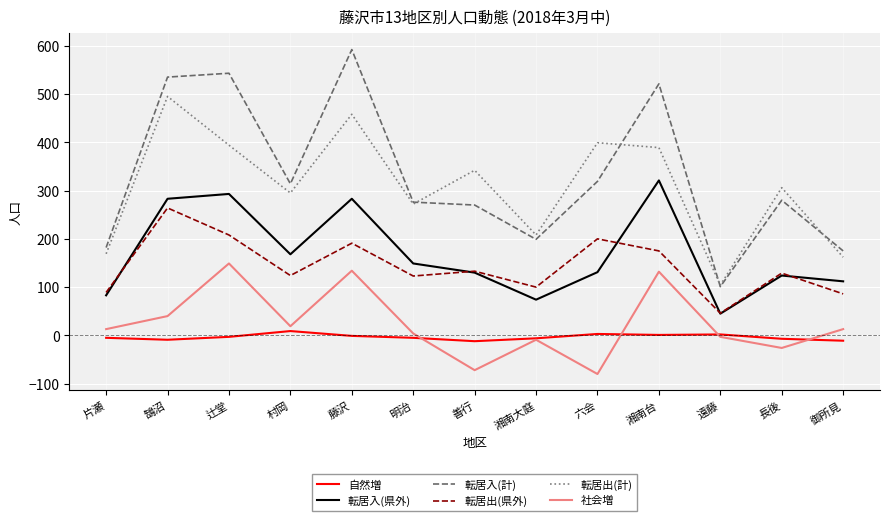

Where is the first local maximum for 社会増?

辻堂